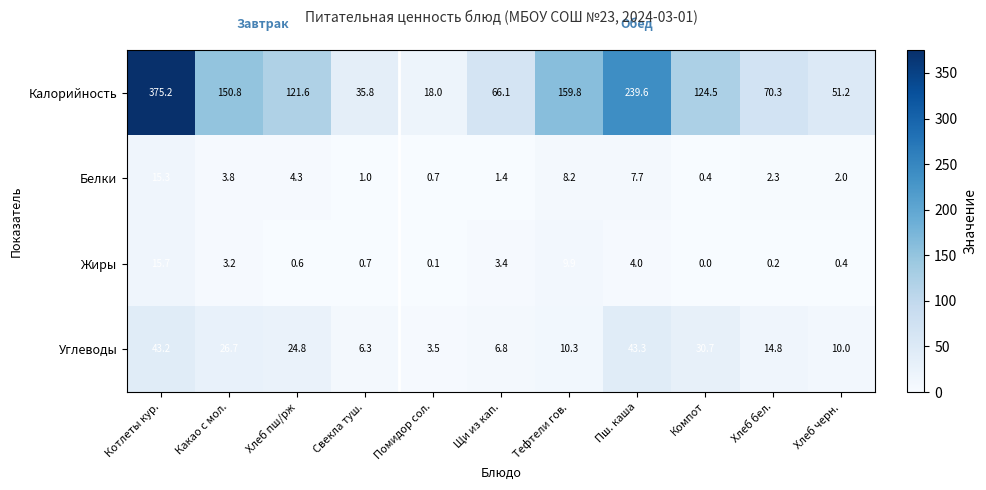

At which category is the sum across all series the highest?

Котлеты кур.